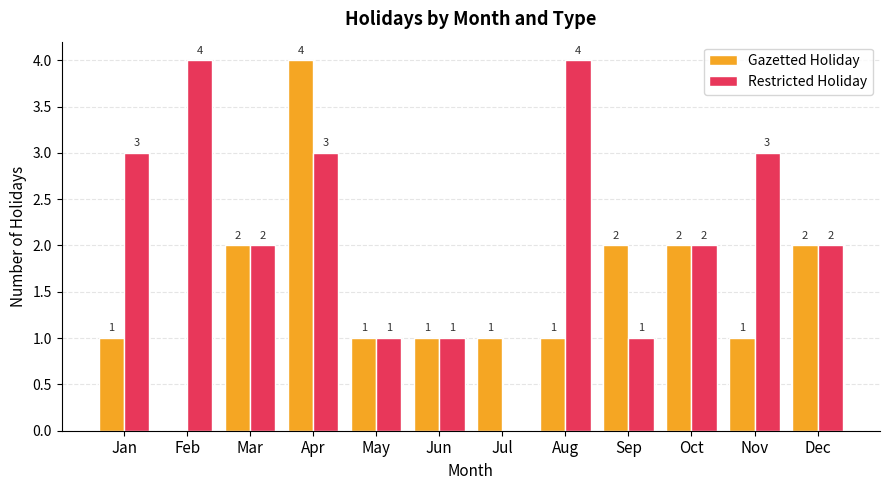

True or false: Restricted Holiday has a value of 2 at Dec.

True